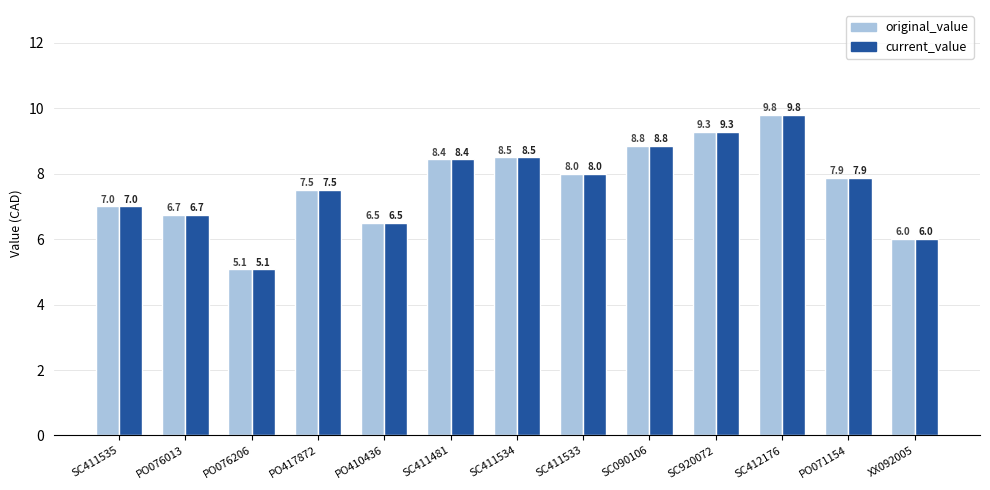

Which category has the highest value in the current_value series?

SC412176